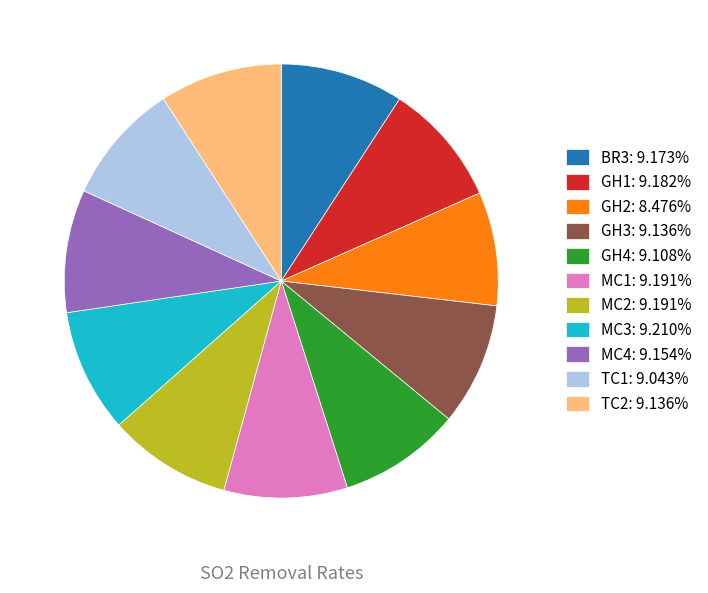

Is the sum of TC1: 9.043% and GH3: 9.136% greater than half?

No